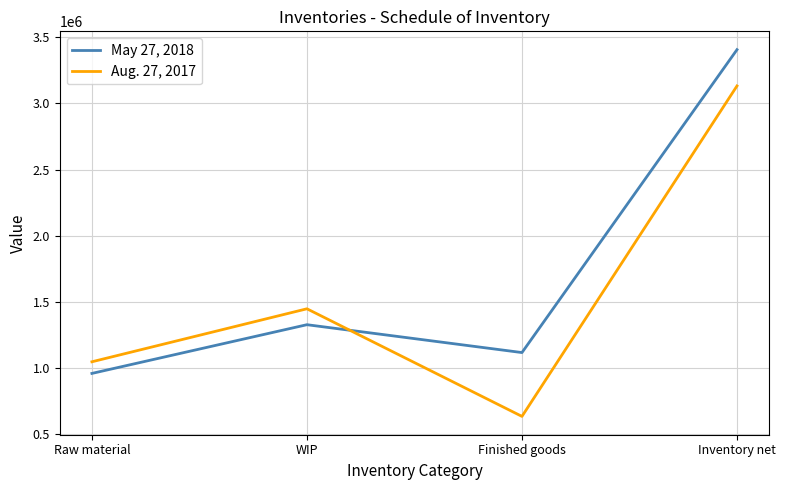

Reading right to left, transcribe all the data shown in this chart.

May 27, 2018: 3405695	1117579	1328060	960056
Aug. 27, 2017: 3131679	635466	1448282	1047931